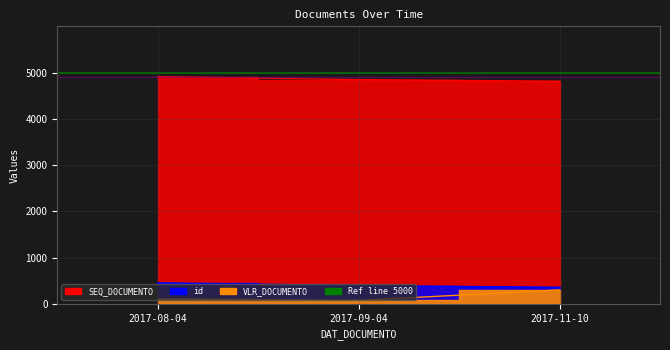

Which series has the largest total across all categories?

SEQ_DOCUMENTO